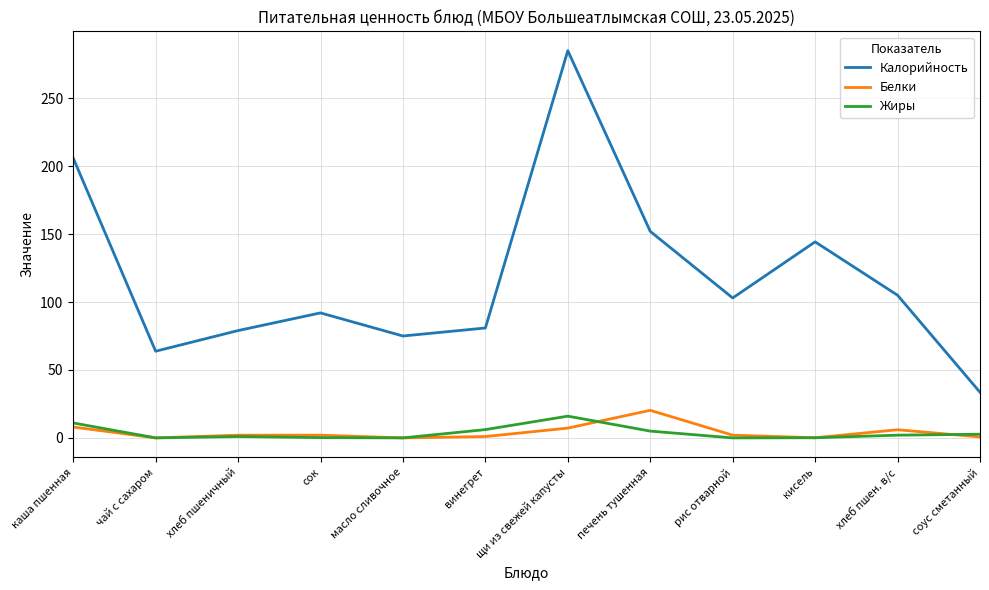

True or false: Калорийность and Белки intersect in this chart.

False